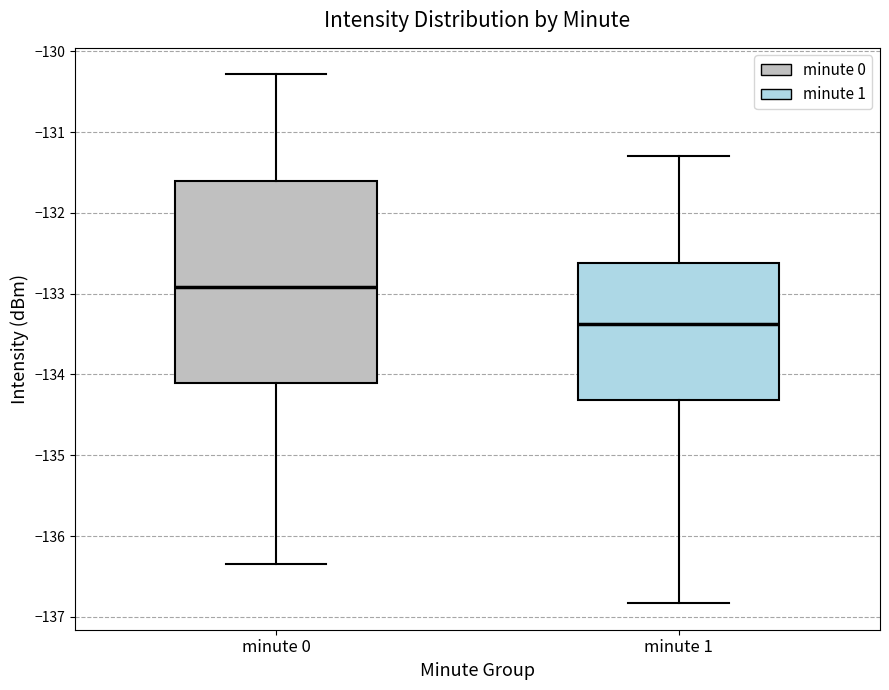

Which box has the highest median line?

minute 0